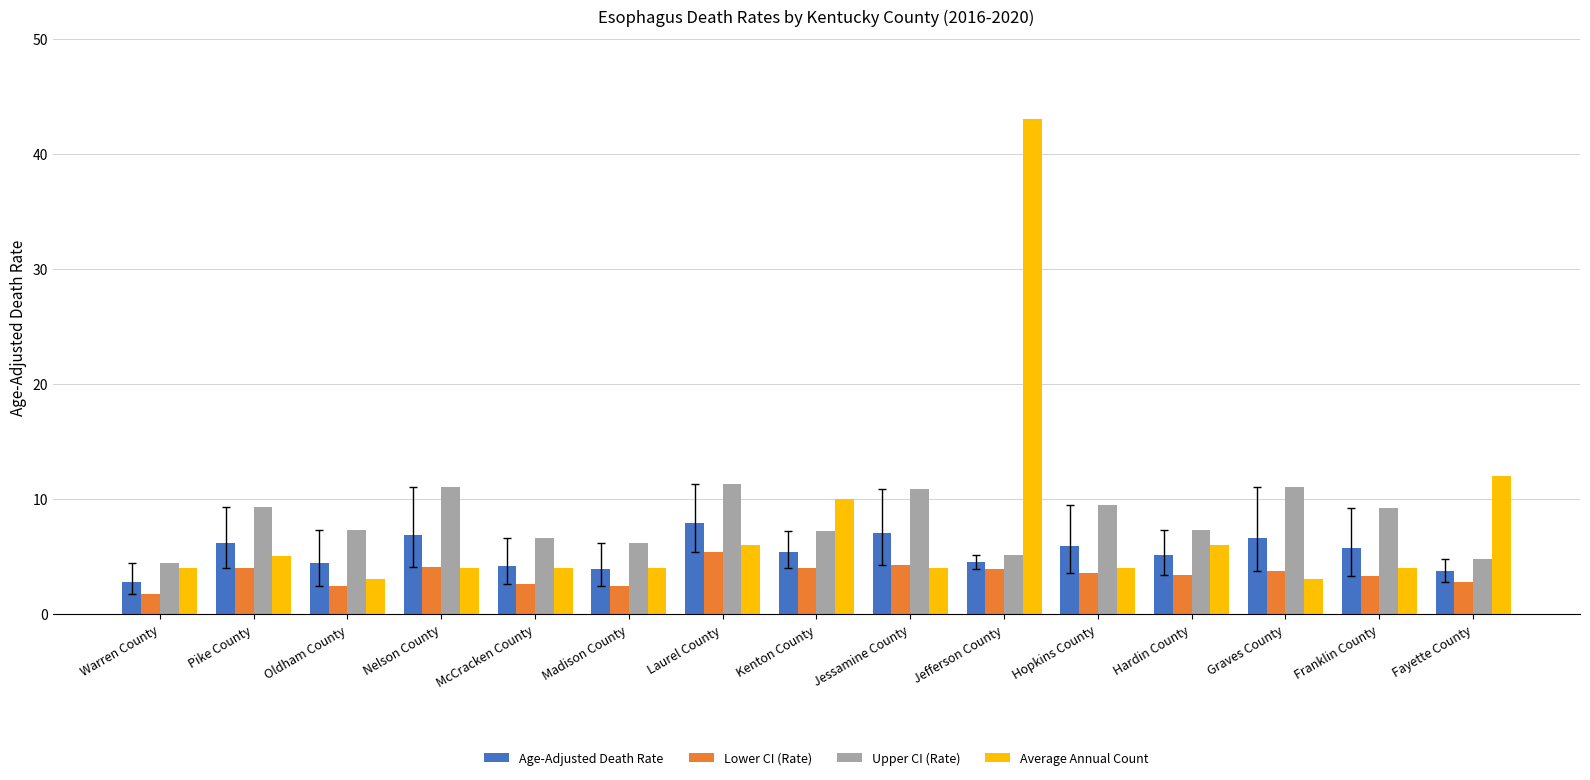

What is the value of the Lower CI (Rate) bar at the 4th from the left?

4.1